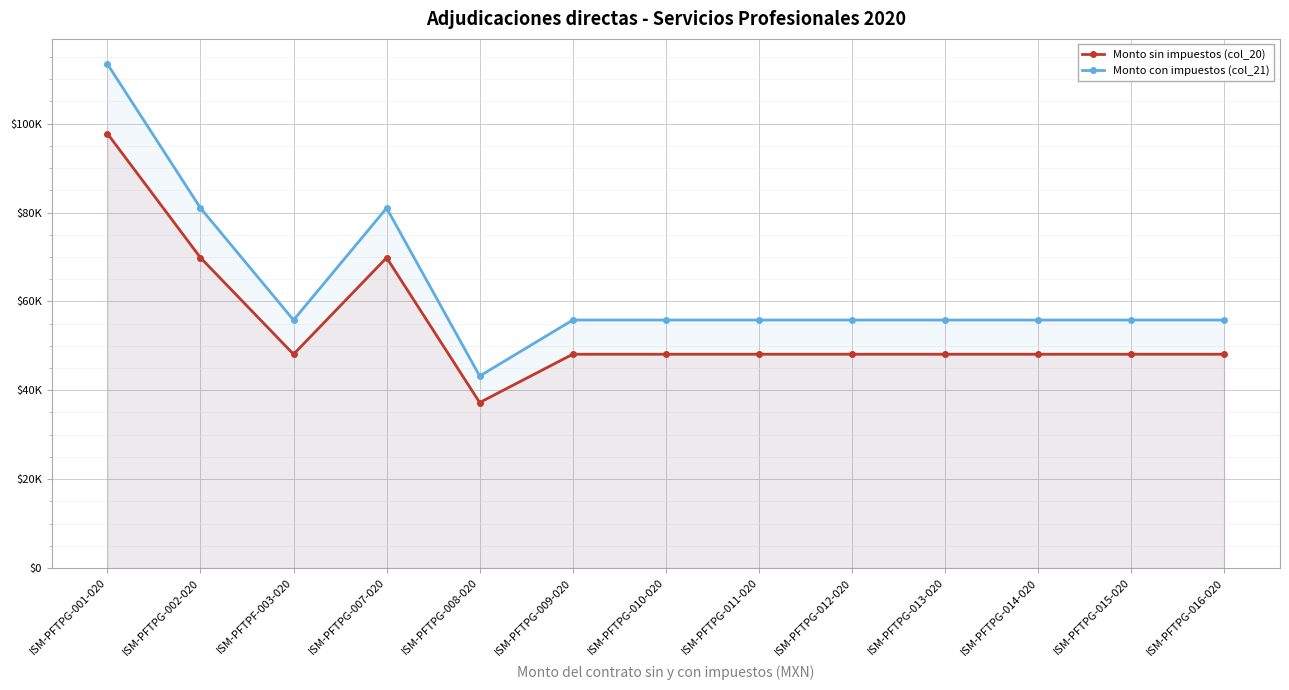

Reading left to right, what are all the values shown in this chart?

Monto sin impuestos (col_20): 97752.6	69827.6	48103.6	69827.6	37241.4	48103.6	48103.6	48103.6	48103.6	48103.6	48103.6	48103.6	48103.6
Monto con impuestos (col_21): 113400.0	81000.0	55800.0	81000.0	43200.0	55800.0	55800.0	55800.0	55800.0	55800.0	55800.0	55800.0	55800.0